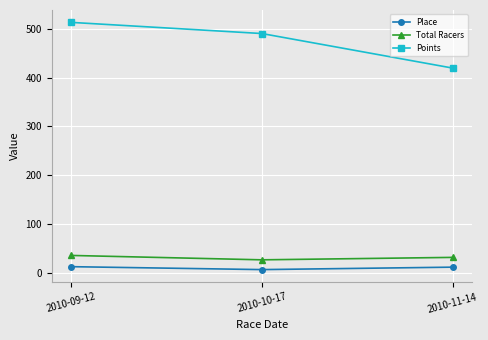

What is the maximum value shown in the chart?

513.0